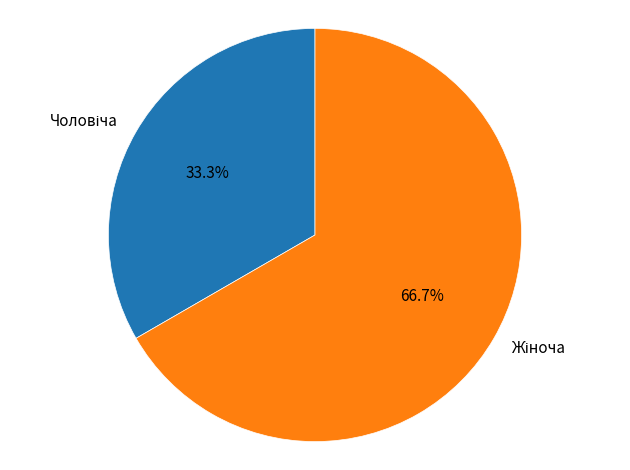

Is there any slice that represents more than half of the pie?

Yes